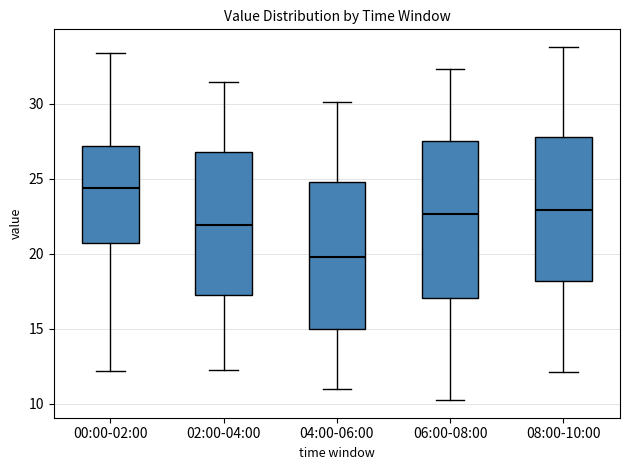

Which box is the tallest, from its lower edge to its upper edge?

06:00-08:00